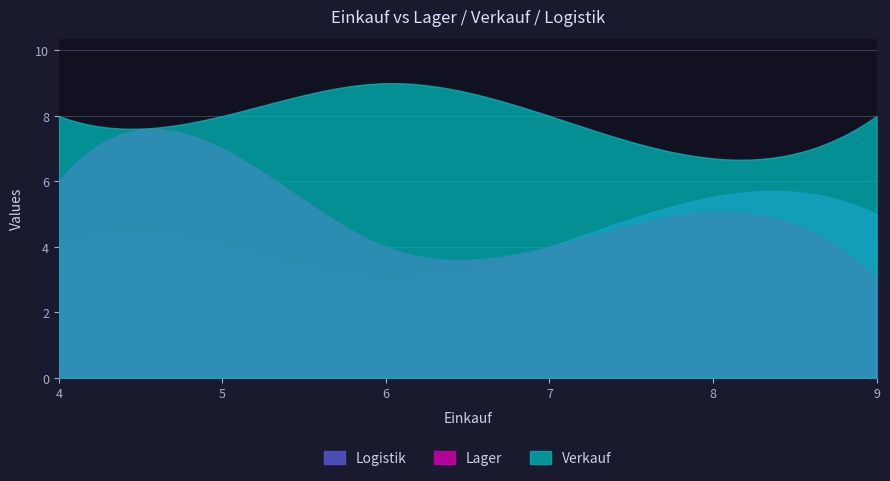

List the series in order of their overall mean, highest first.

Verkauf, Lager, Logistik